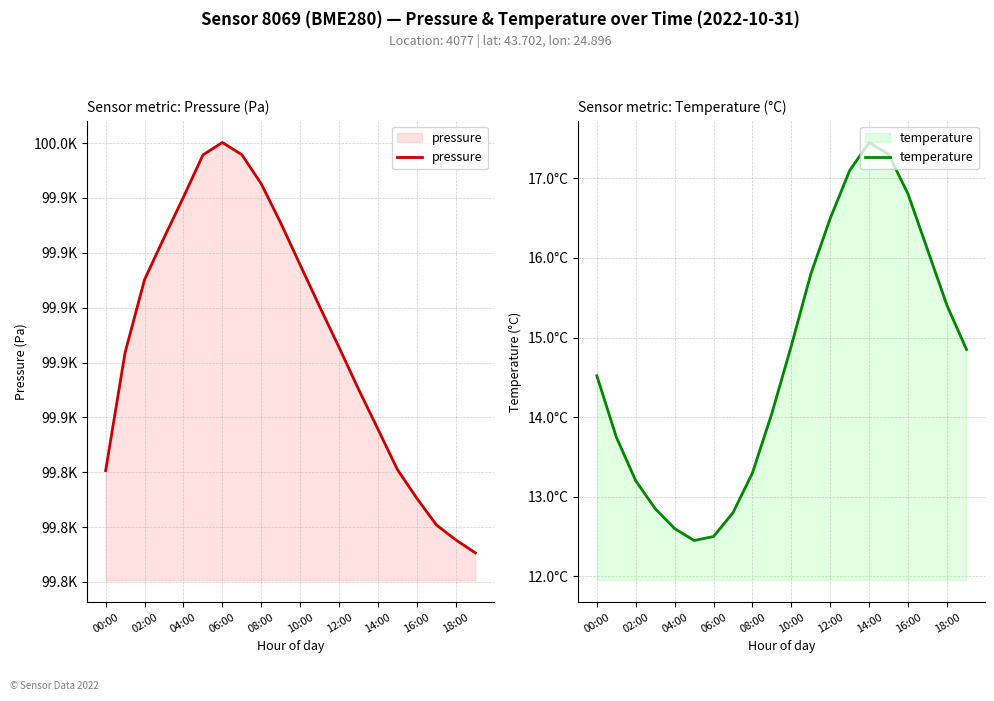

What is the average value of the pressure series?

99889.7